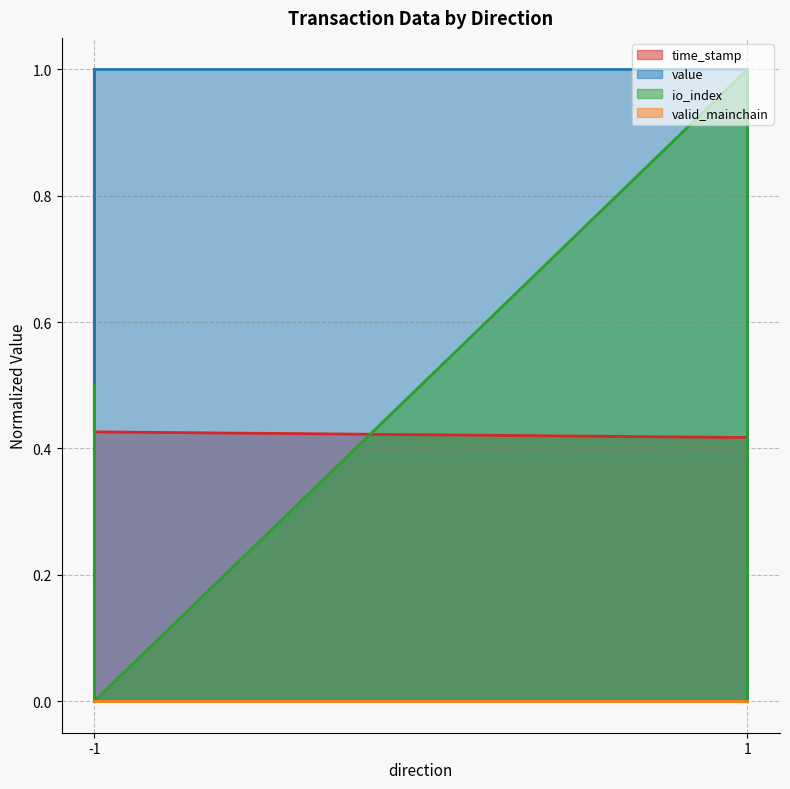

Which has a higher value, 1 or -1?

-1